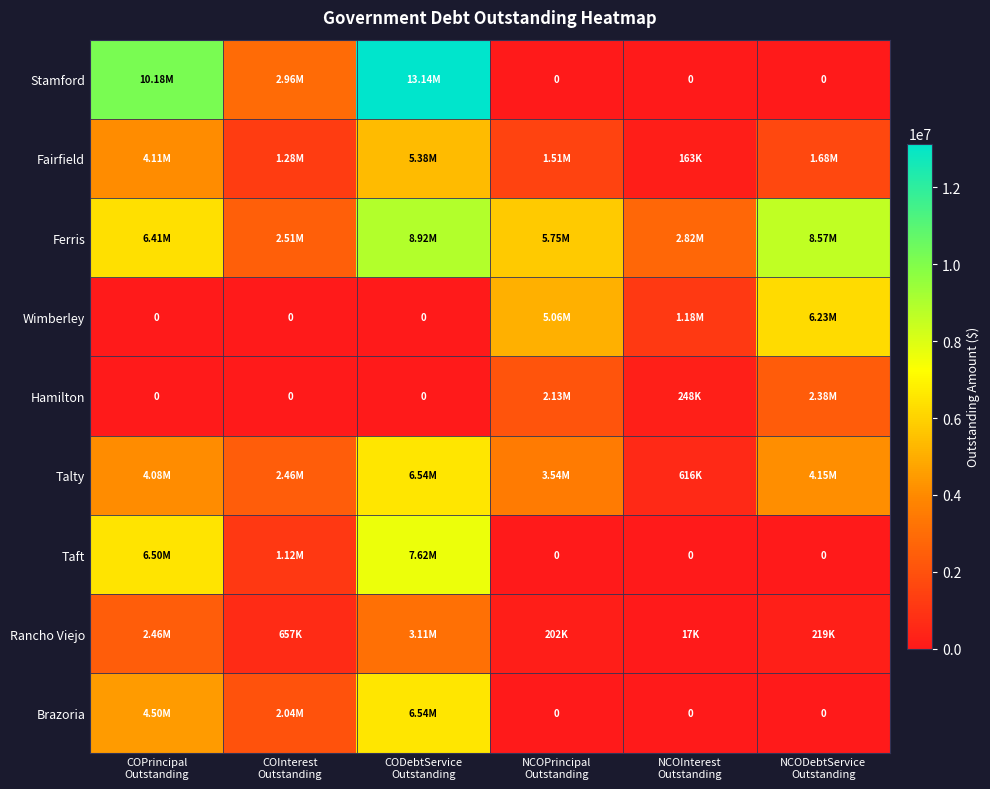

At which category does the chart reach its minimum across all series?

NCOPrincipal
Outstanding